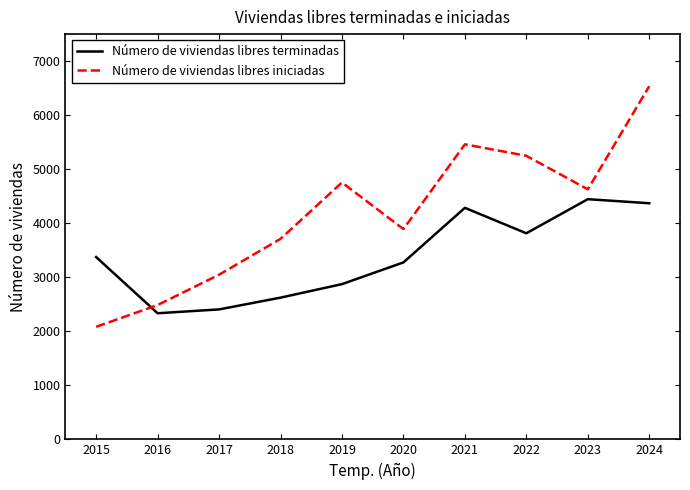

Which series has the largest range (max minus min)?

Número de viviendas libres iniciadas